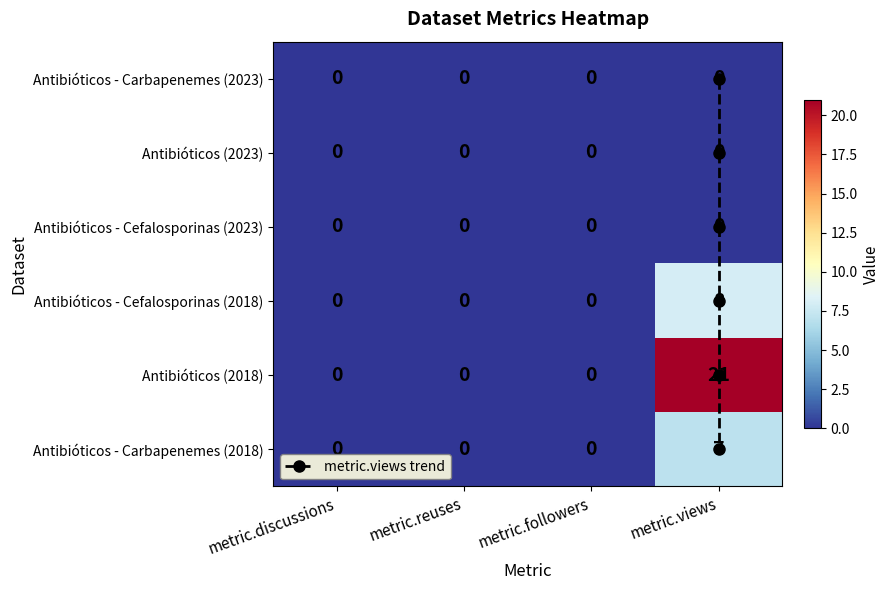

What is the difference between the Antibióticos - Cefalosporinas (2018) values at metric.views and metric.followers?

8